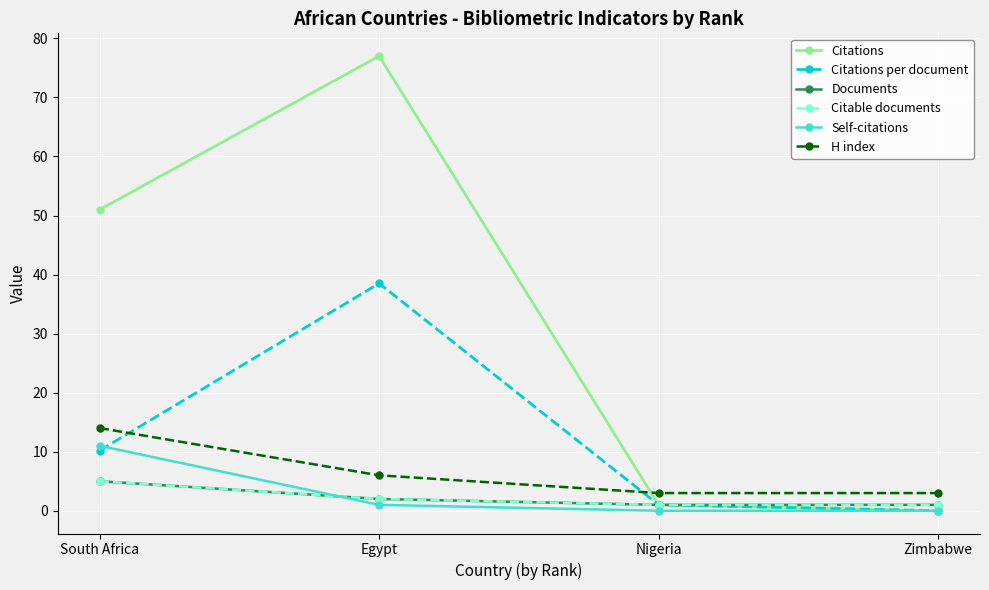

Is this an area chart (filled region under the line)?

No